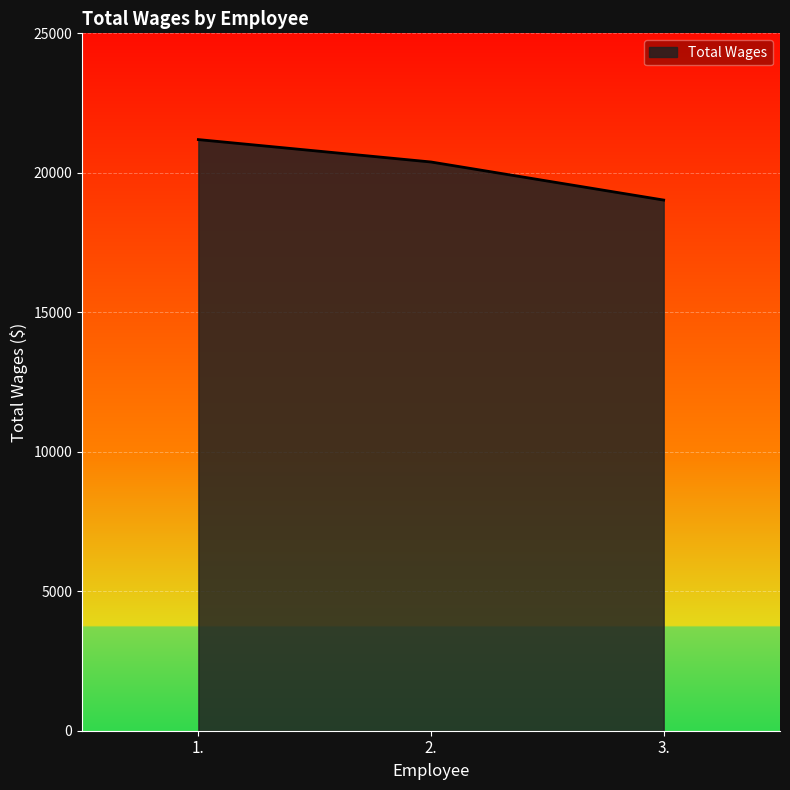

Where does the data first go above 20388?

1.